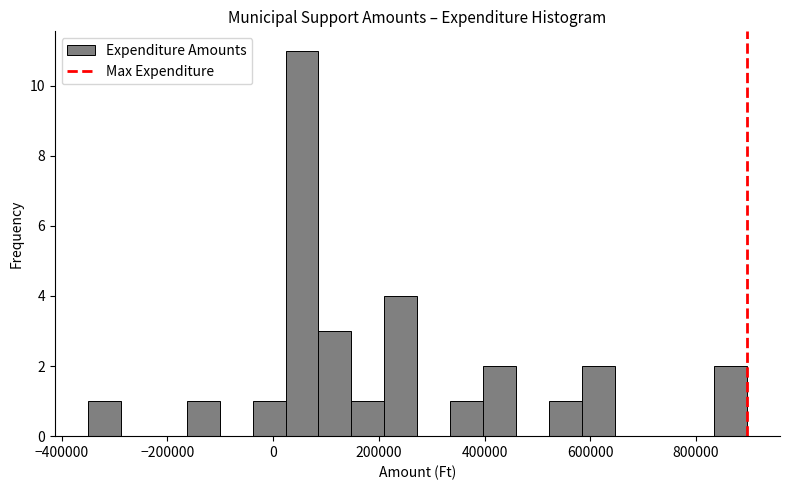

Around what value on the x-axis is the tallest bar? Give the approximate position of its centre, as read against the axis.

60000